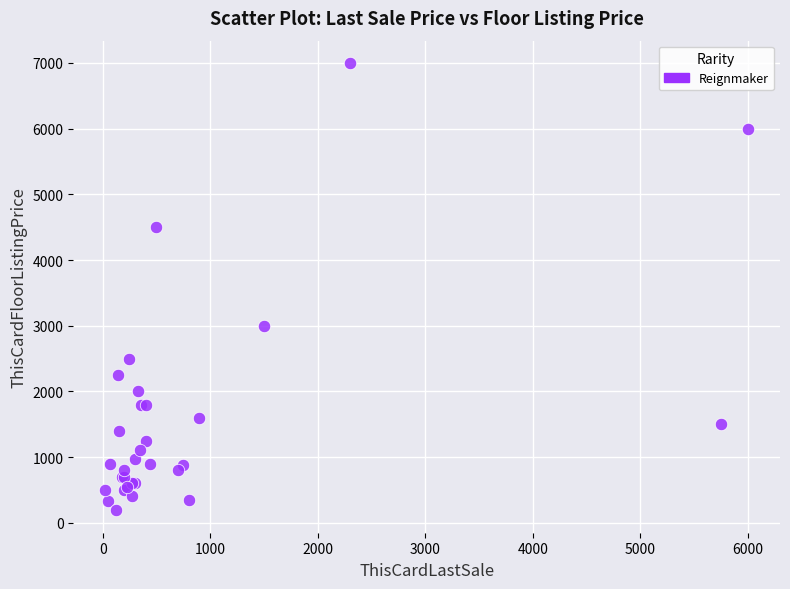

What Y value in the scatter plot is closest to 3594?

3000.0